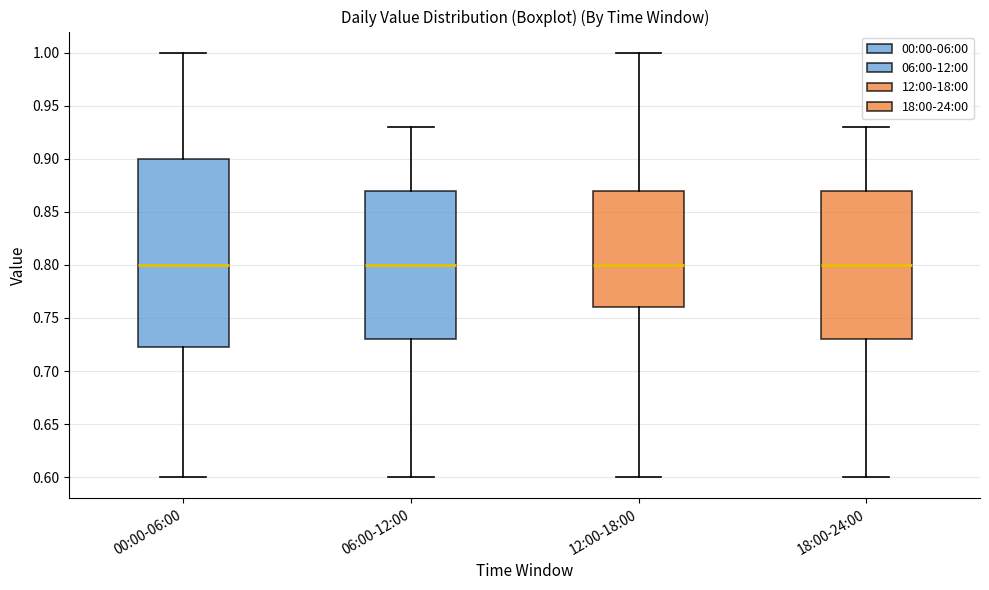

Where does the median line of the box for 18:00-24:00 sit on the y-axis? The values are not printed on the chart, so give them approximately, as read against the axis.

0.800